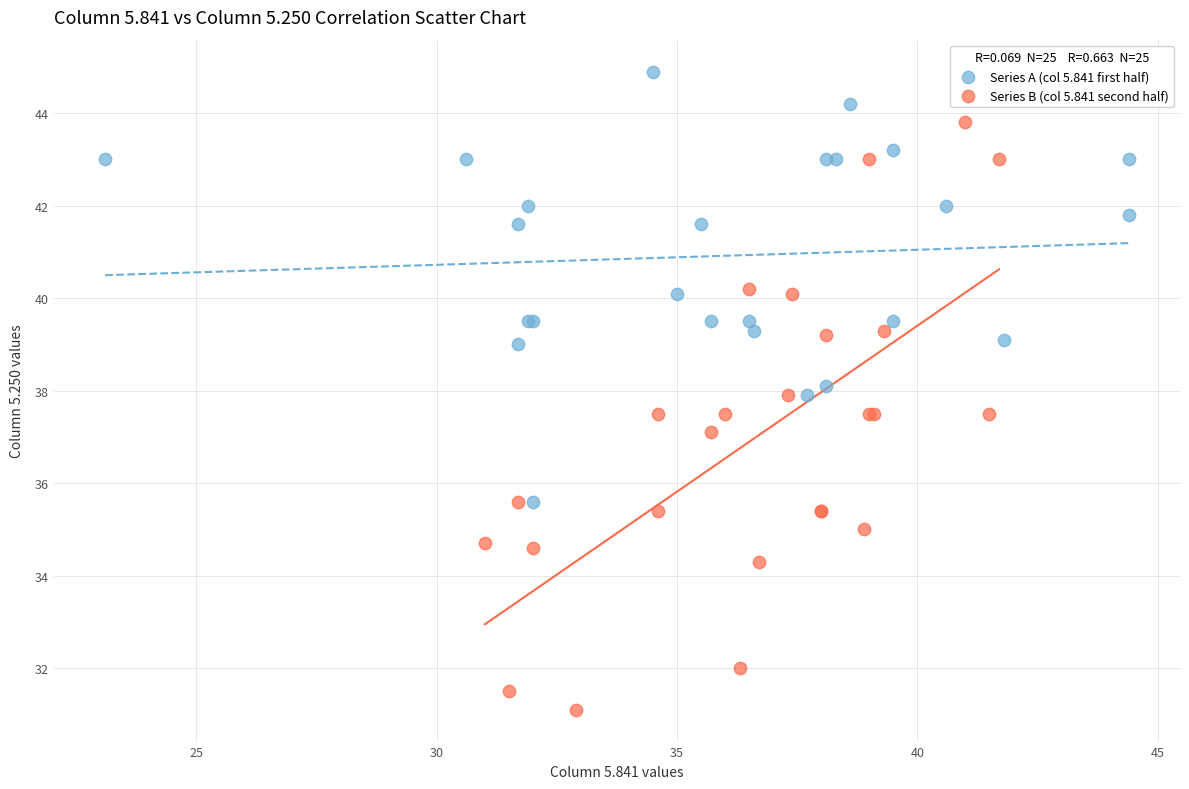

Which series has the largest Y range (max minus min)?

Series B (col 5.841 second half)